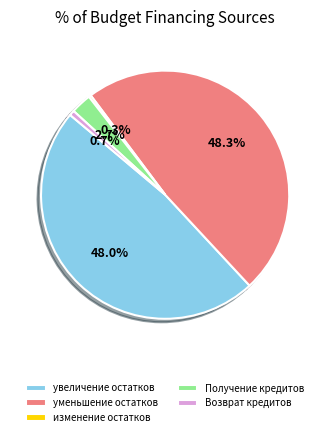

Is there any slice that represents more than half of the pie?

No